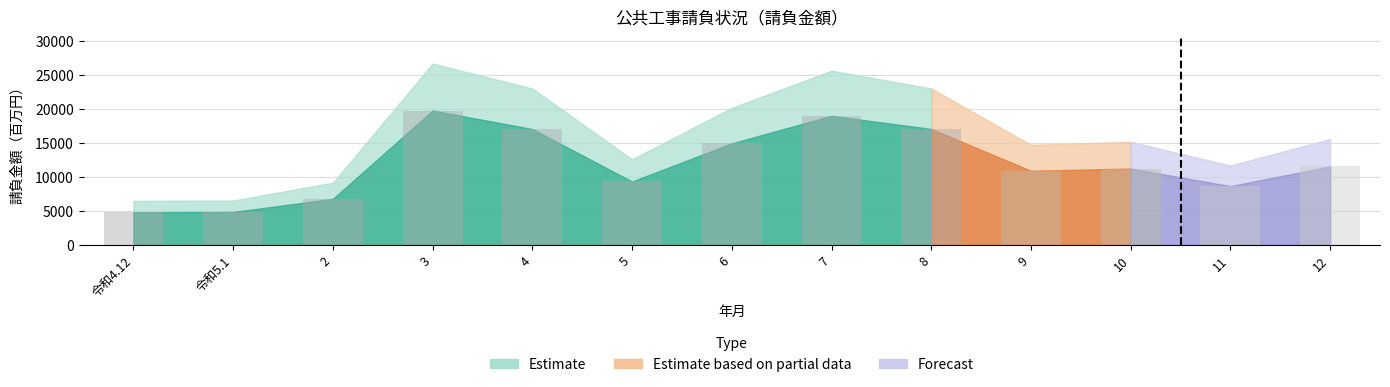

The value at 5 is 12488. True or false?

False